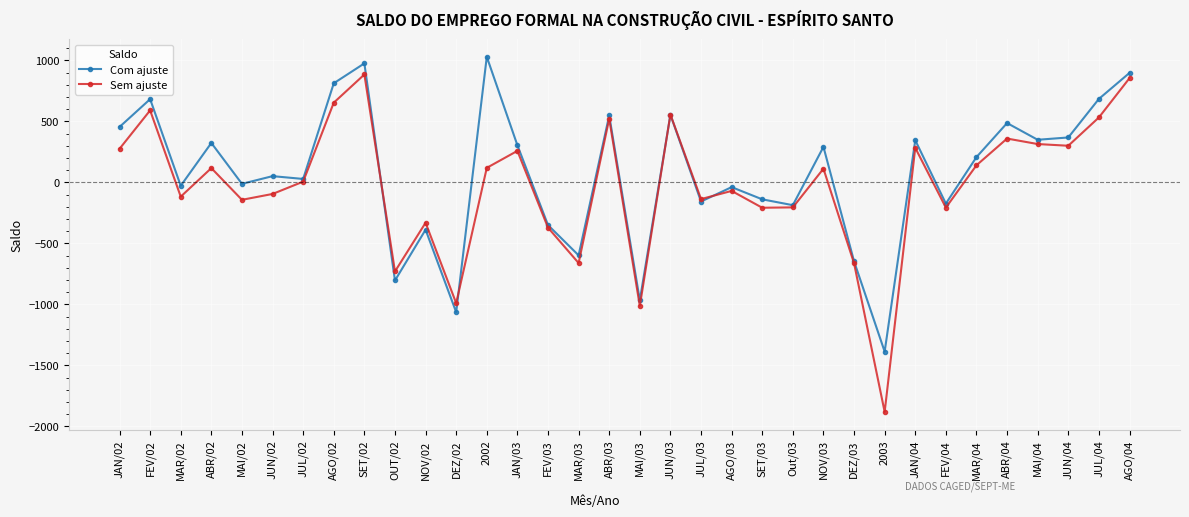

True or false: Sem ajuste has more than 0 points higher than both neighbors.

True